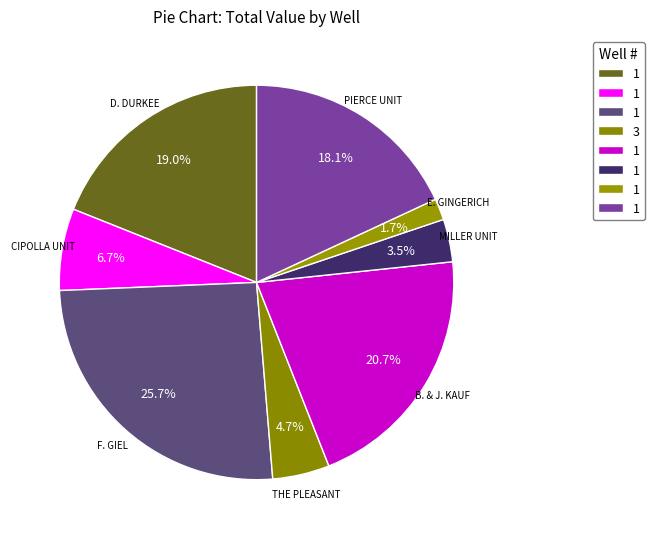

Does any single category account for the majority?

No